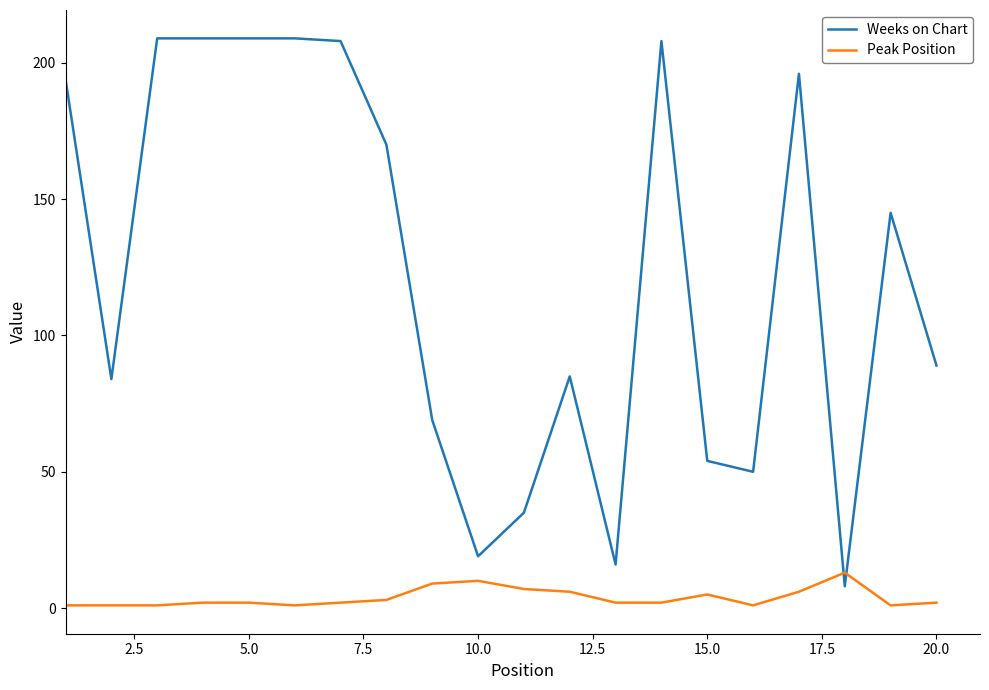

List the series in order of their peak value, lowest first.

Peak Position, Weeks on Chart